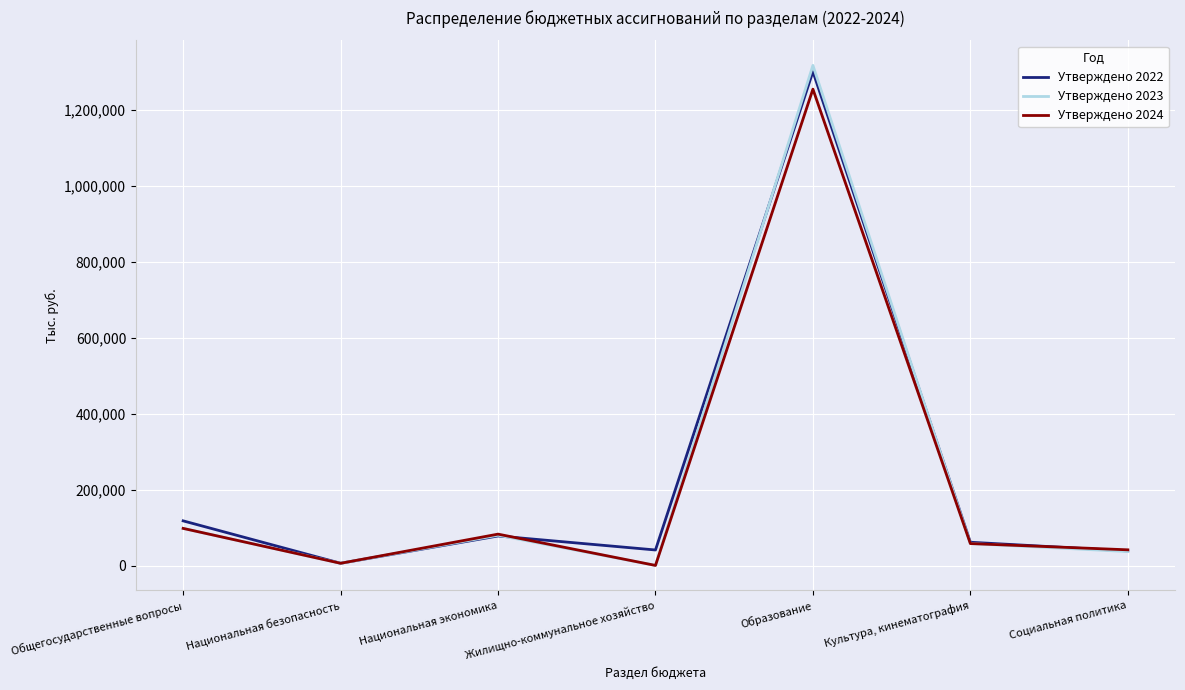

Rank the series by their maximum value, from lowest to highest.

Утверждено 2024, Утверждено 2022, Утверждено 2023